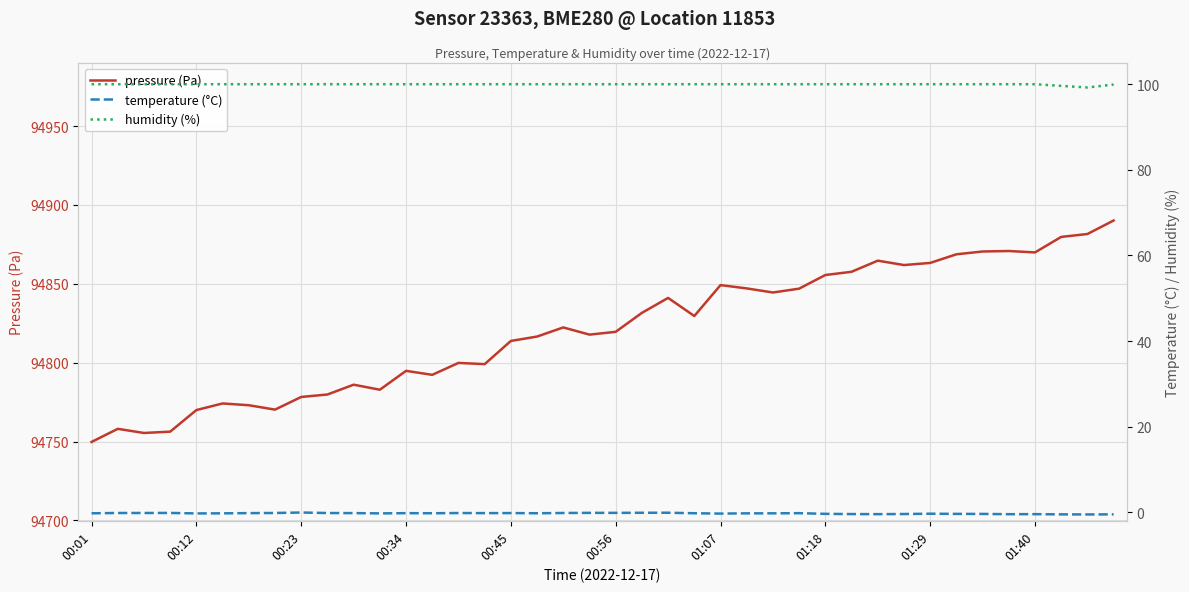

What is the highest value of the pressure (Pa) series?

94890.2